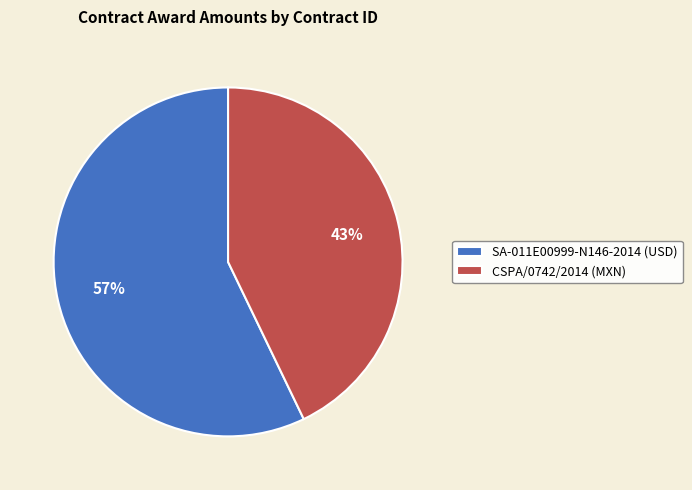

What percentage is the SA-011E00999-N146-2014 (USD) slice, to the nearest percent?

57%